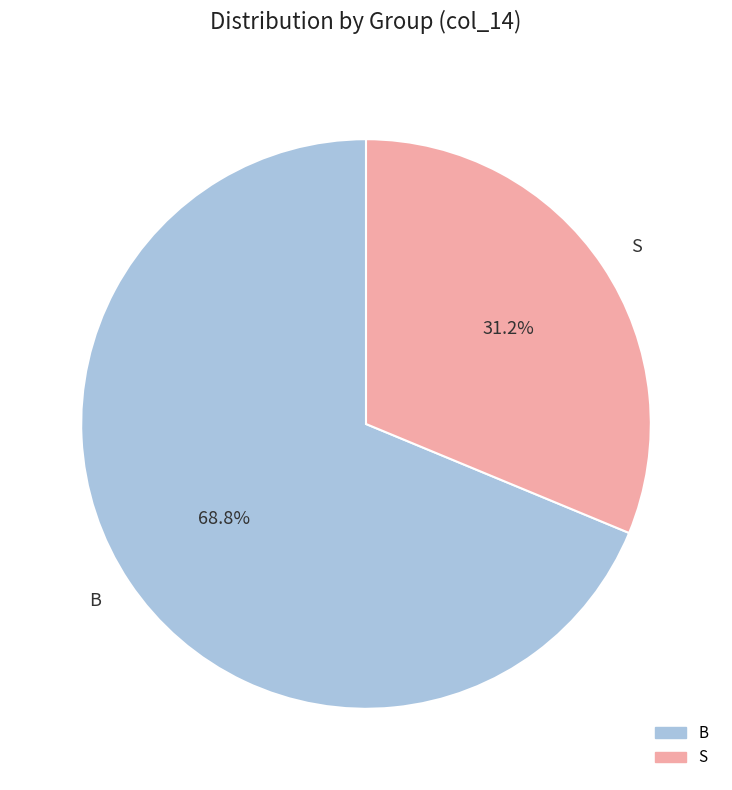

Approximately how many times larger is the value at S compared to B?

0.5